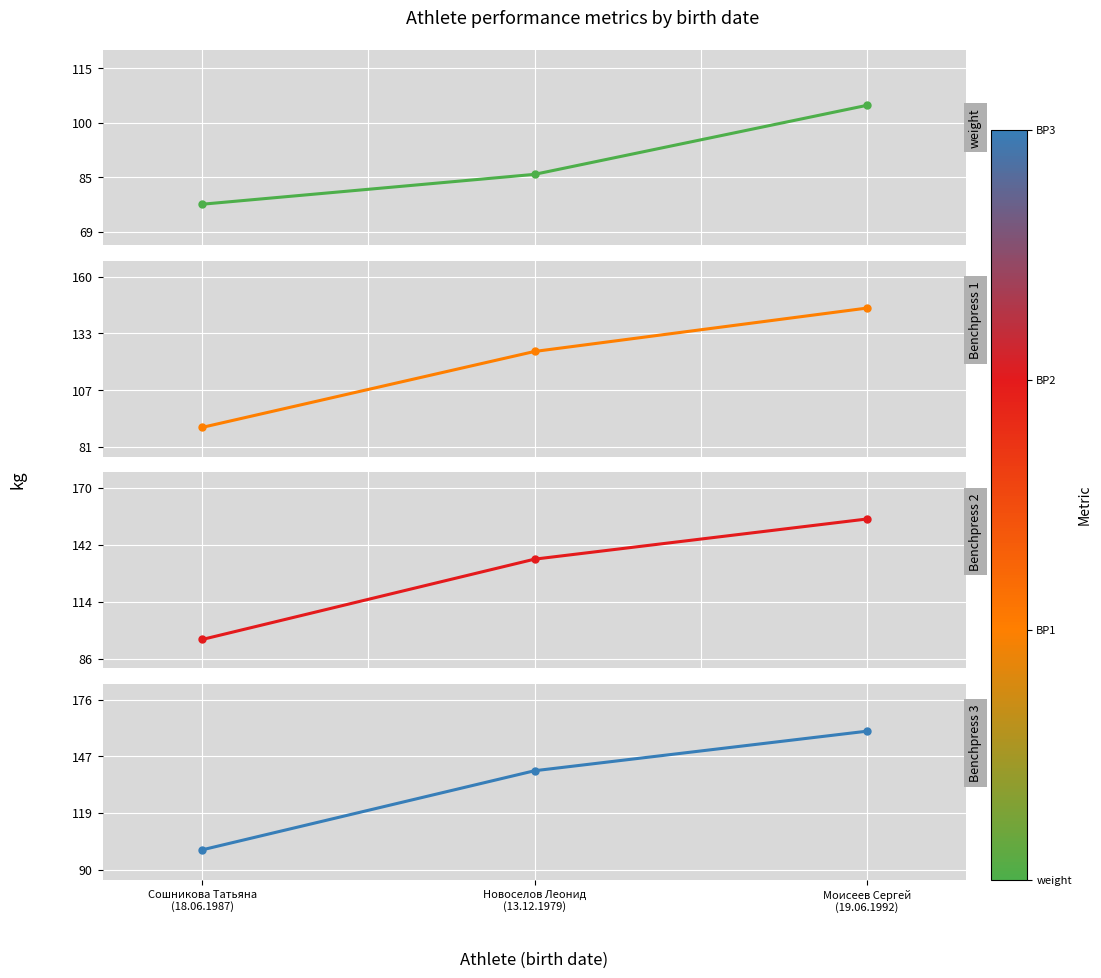

Reading left to right, extract all data points from this chart.

weight: 76.9	85.3	104.7
Benchpress 1: 90.0	125.0	145.0
Benchpress 2: 95.0	135.0	155.0
Benchpress 3: 100.0	140.0	160.0